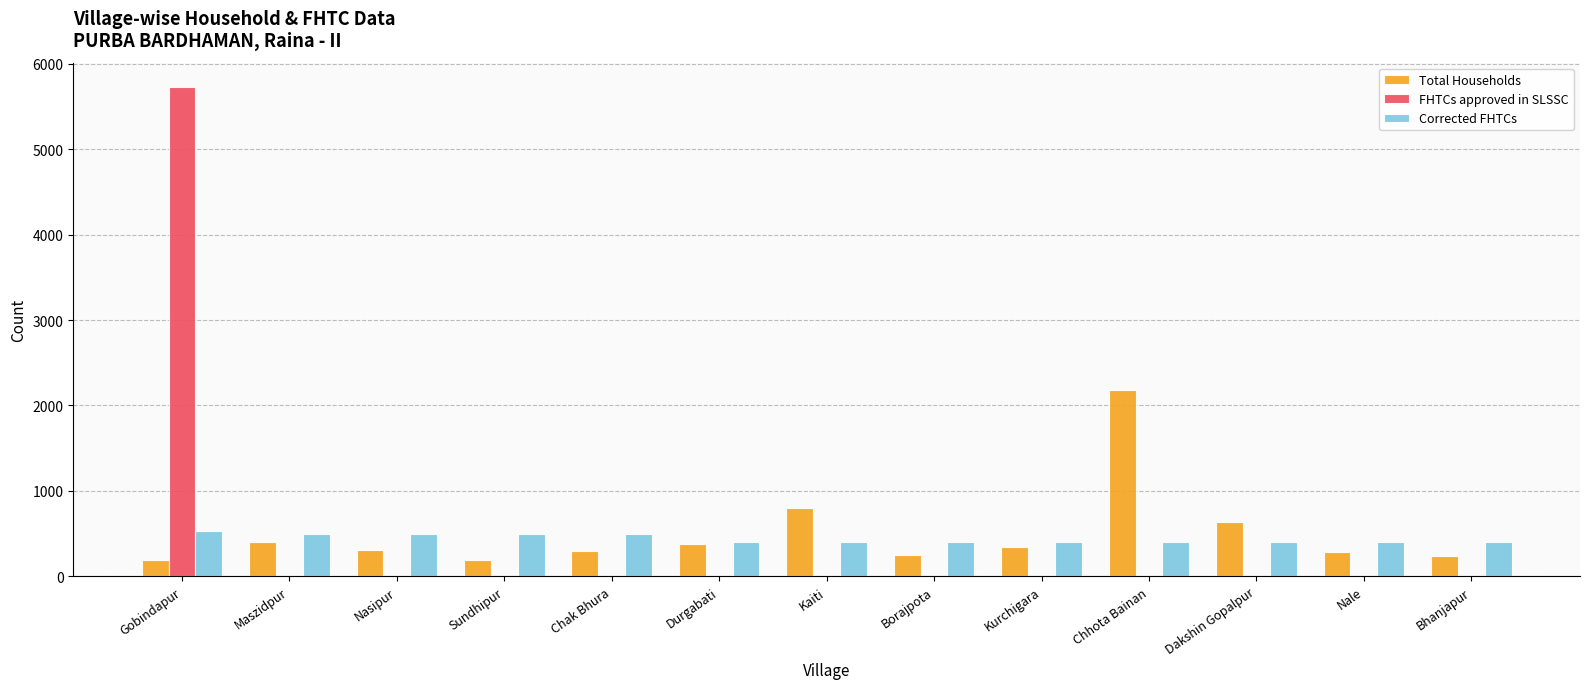

What is the highest value of the Total Households series?

2187